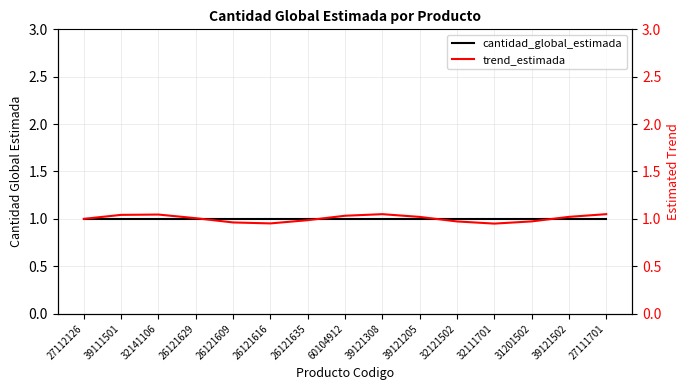

The cantidad_global_estimada series shows 0.7 at 39121308. True or false?

False